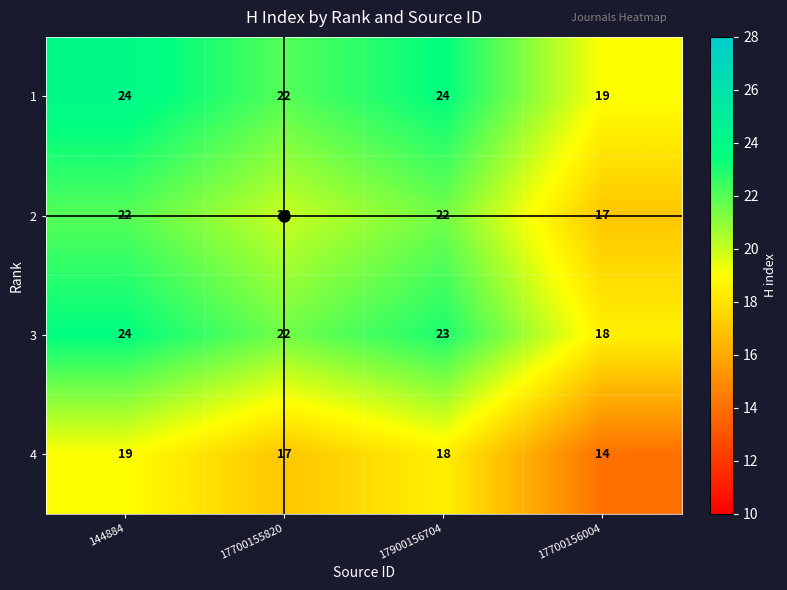

Is it true that 3 equals 28 at 17700156004?

False